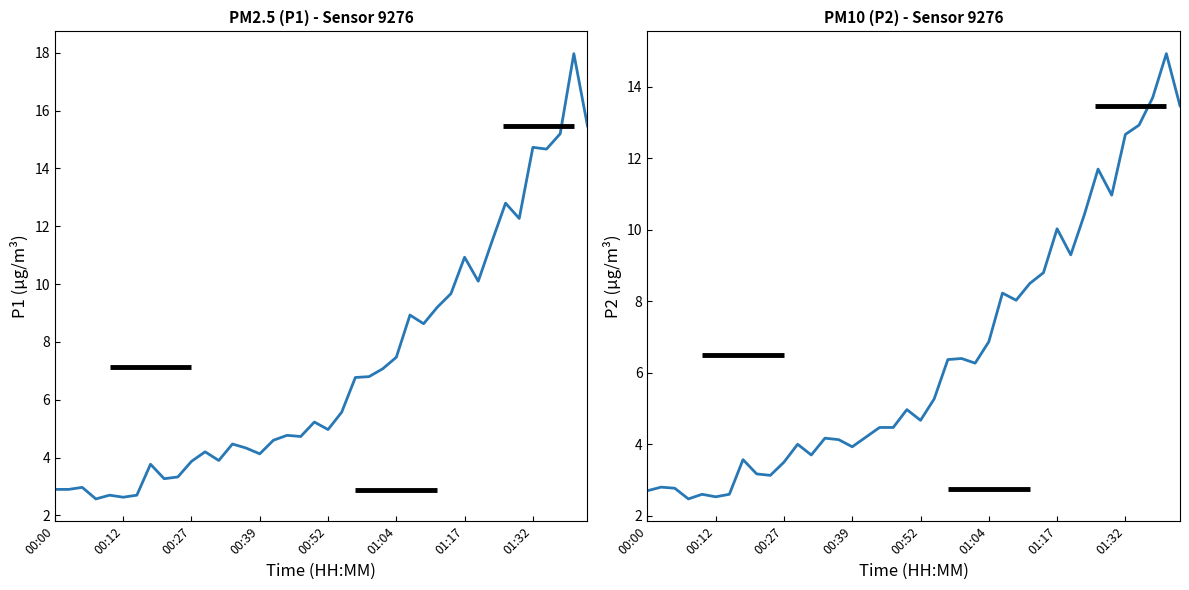

Which series has the largest range (max minus min)?

P1